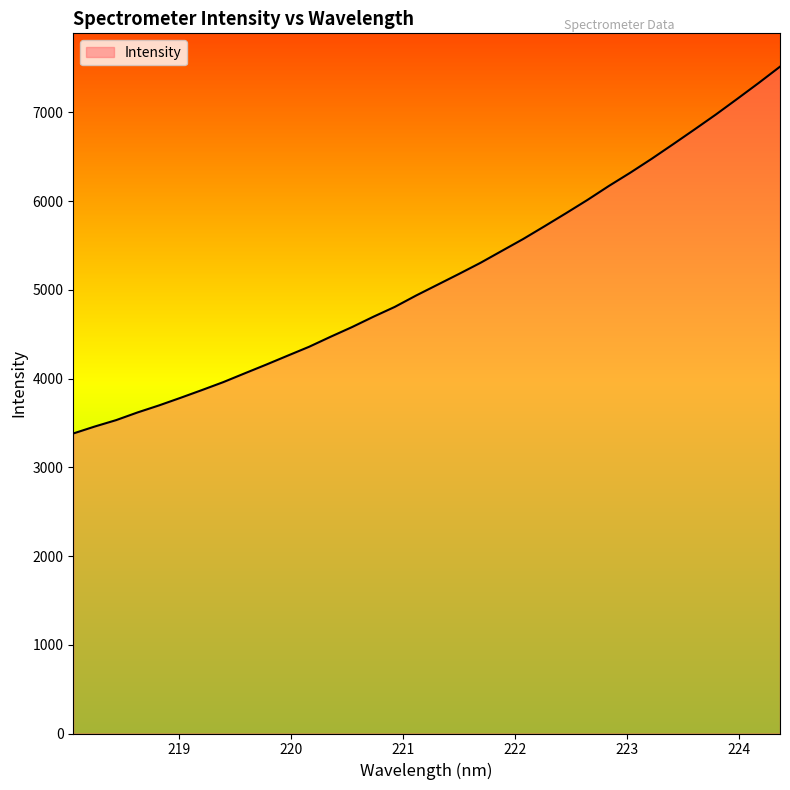

What is the smallest value displayed?

3381.4